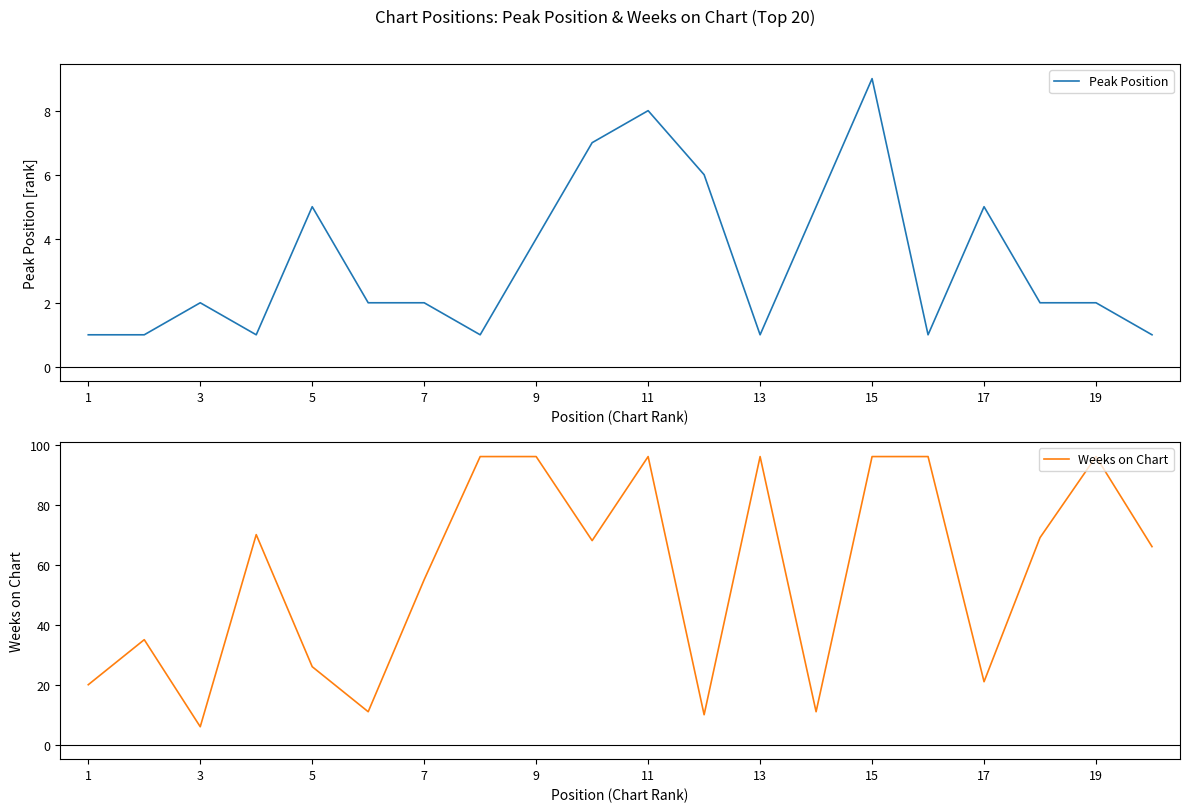

True or false: Weeks on Chart and Peak Position intersect in this chart.

False